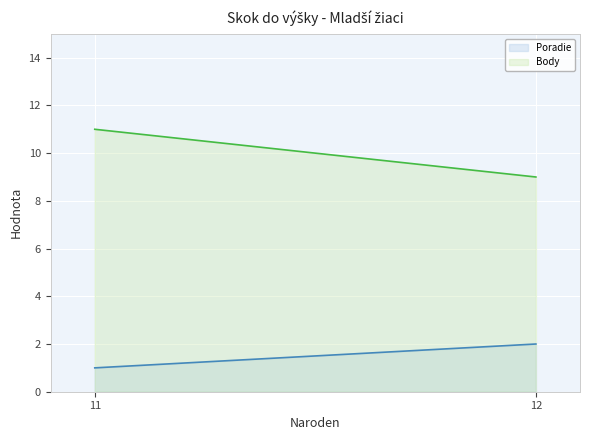

Which series has the largest range (max minus min)?

Body